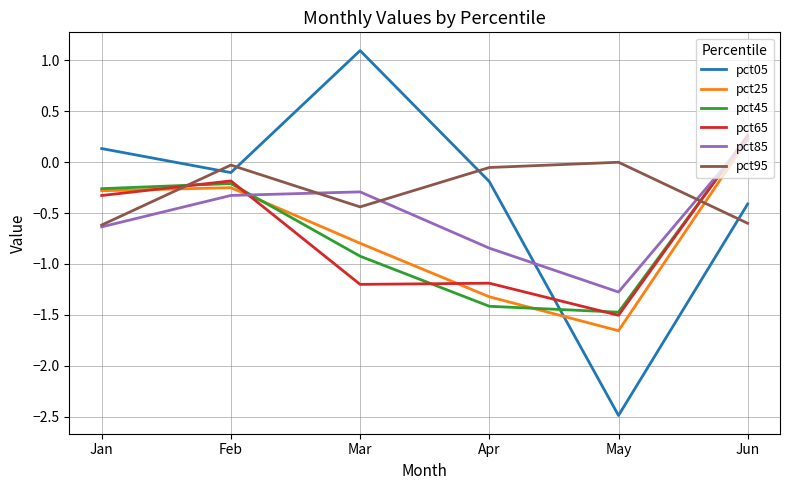

What is the minimum value for pct95?

-0.6